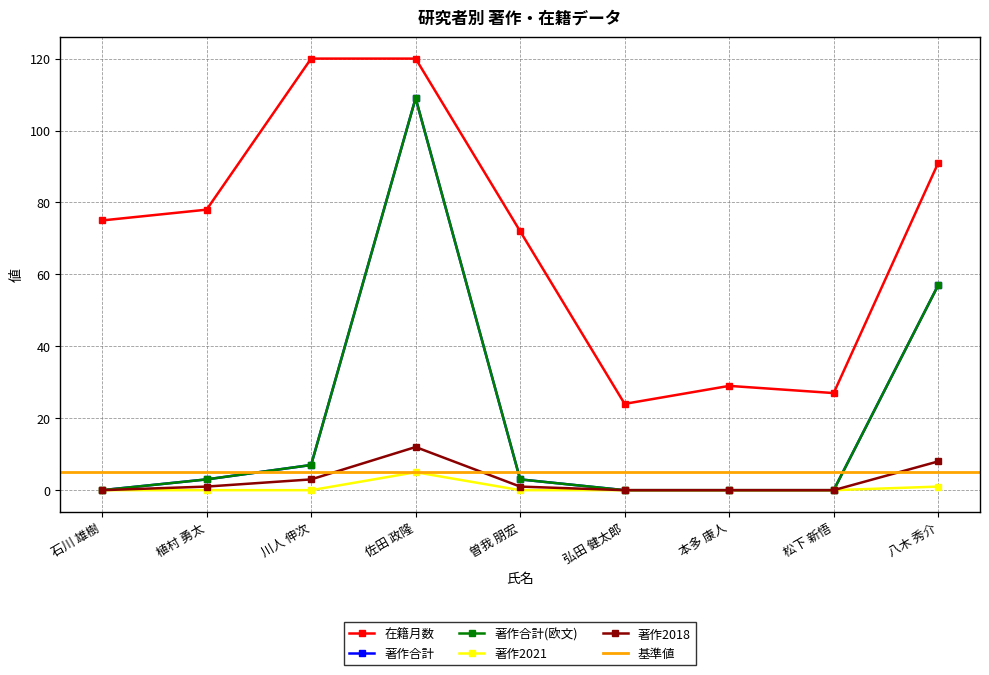

What is the difference between the highest and lowest values at 弘田 健太郎?

24